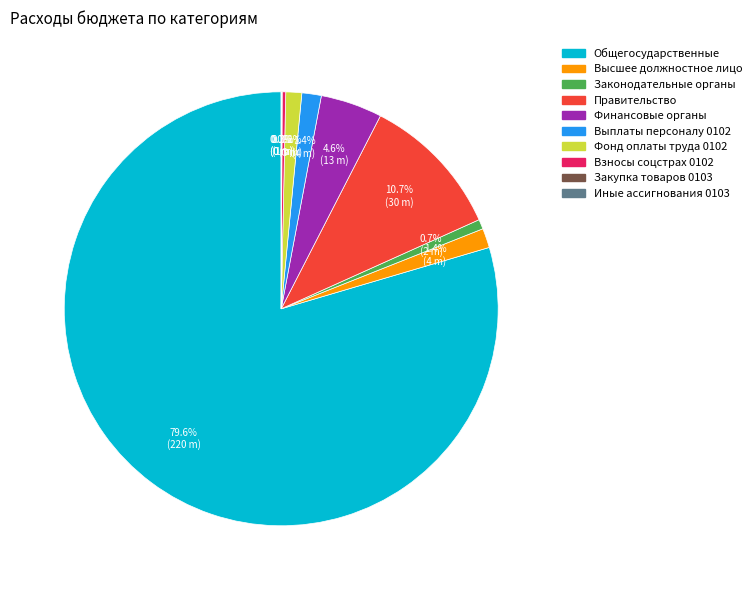

Is there a majority slice in this chart?

Yes